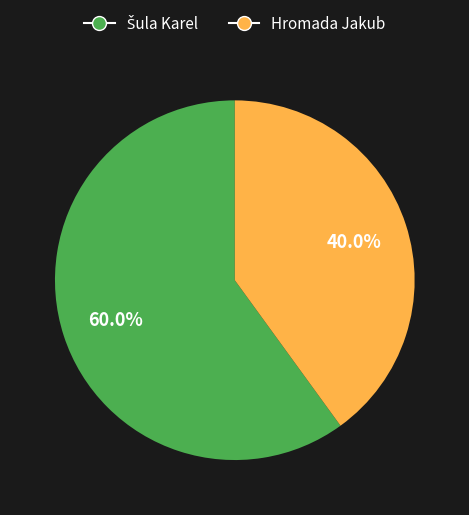

Does Hromada Jakub account for over 50% of the chart?

No